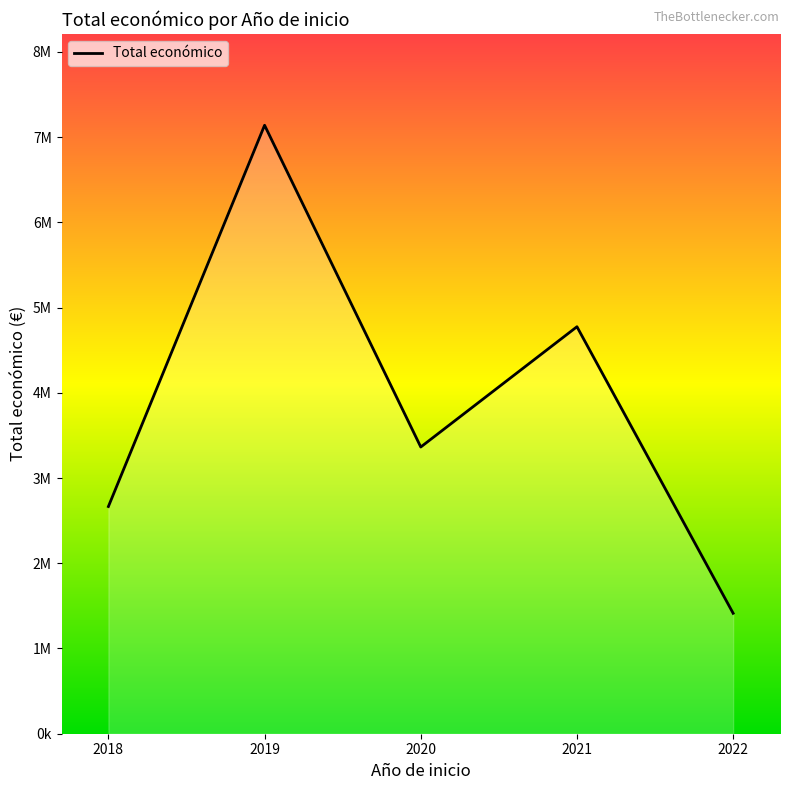

At which category does the chart reach its minimum across all series?

2022